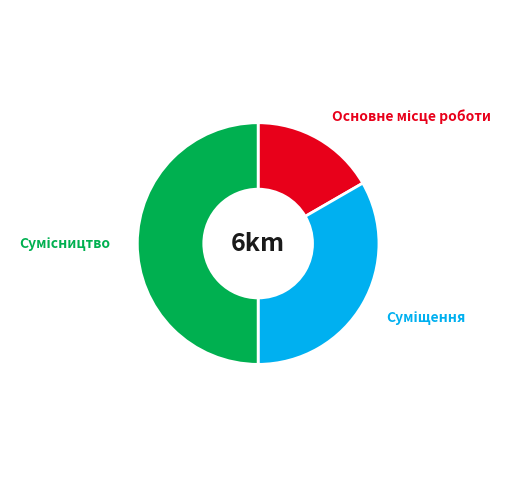

To the nearest percent, what is the difference between the largest and smallest slice percentages?

33%